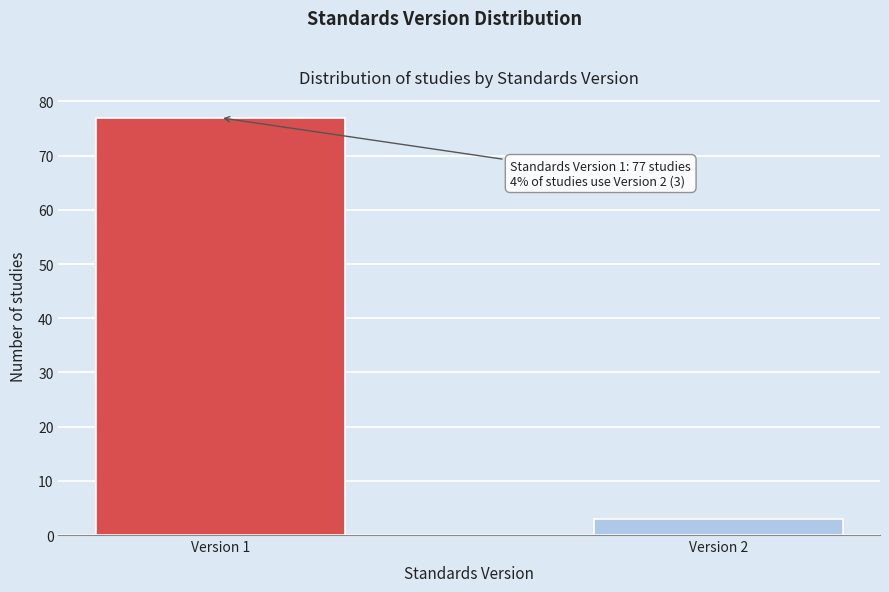

Reading right to left, extract all data points from this chart.

Version 2=3	Version 1=77